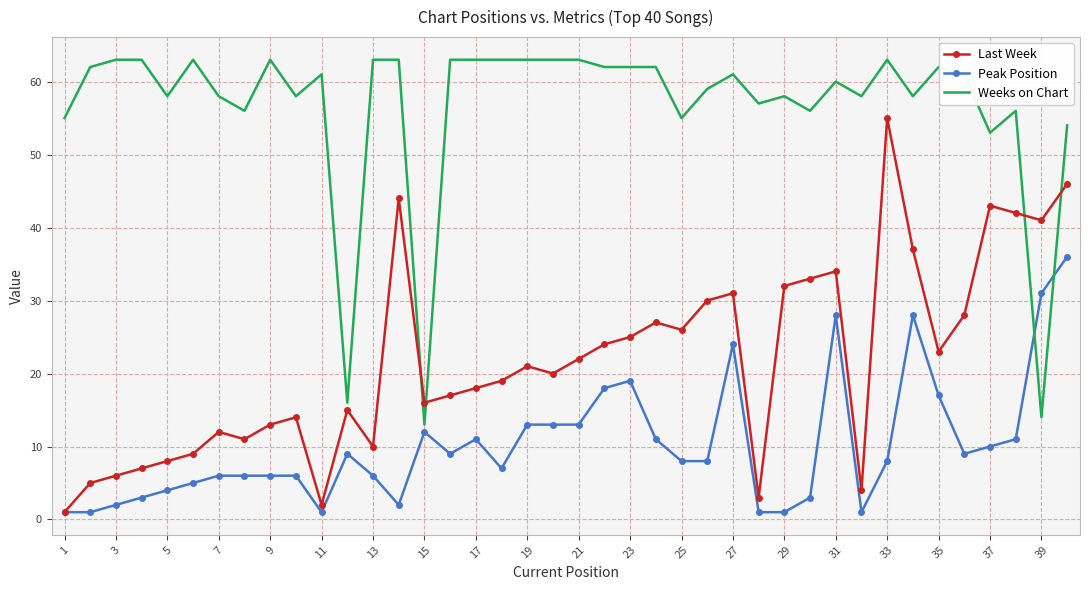

What is the difference between the maximum and minimum values in the Weeks on Chart series?

50